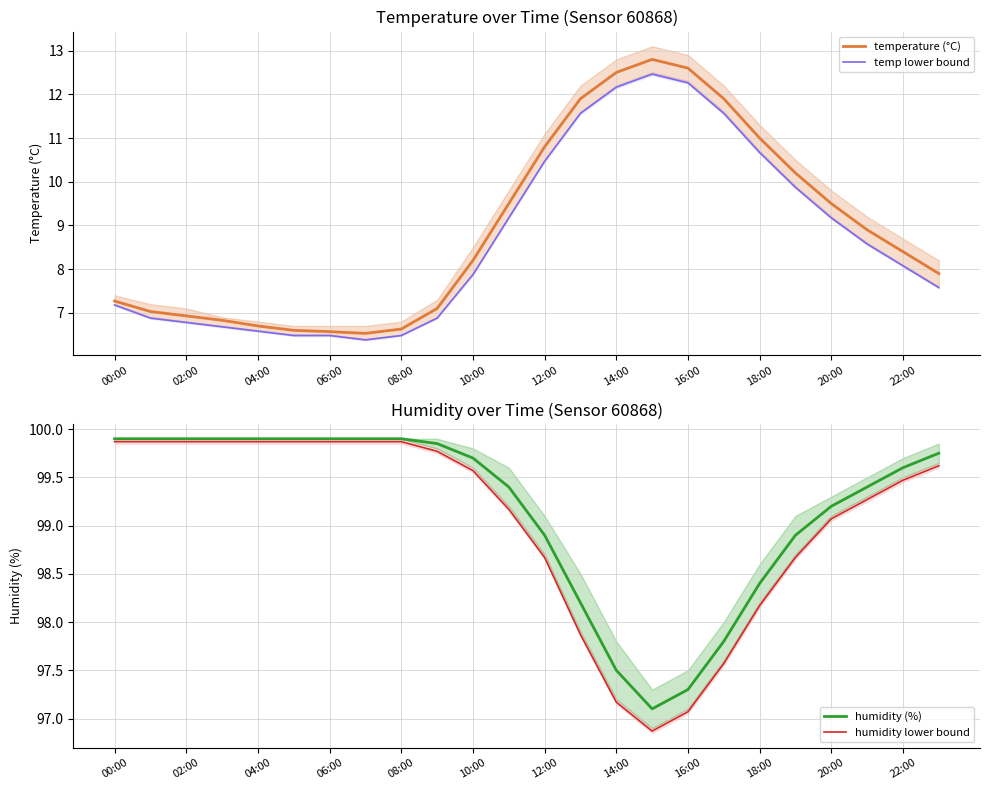

What value does the humidity (%) series have at 20:00?

99.2